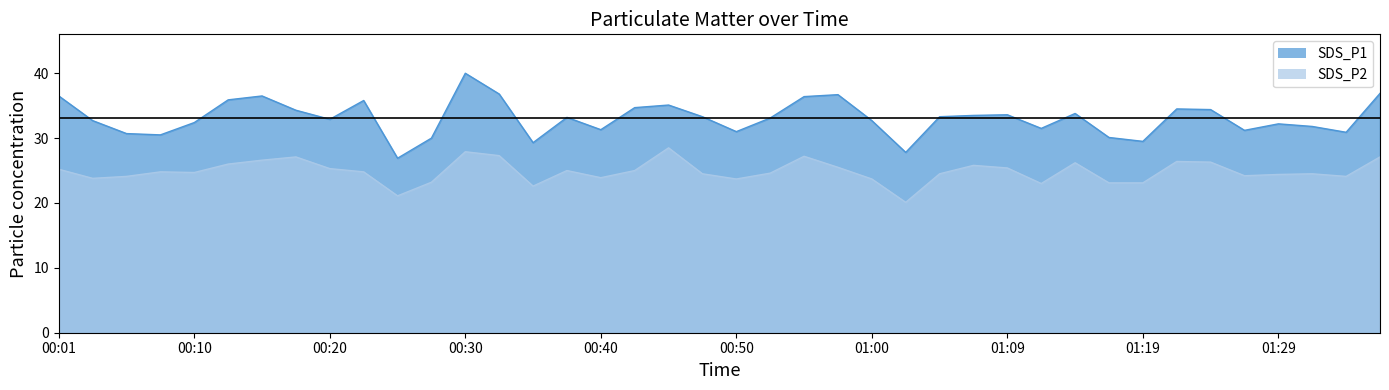

Which has a higher value, 01:24 or 00:10?

01:24